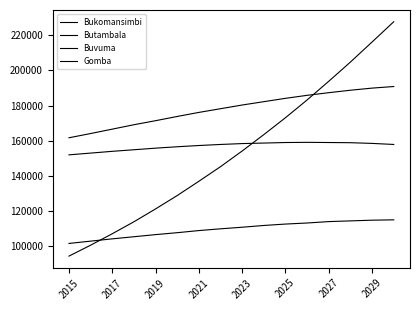

At which label is Butambala closest to 108400?

2025